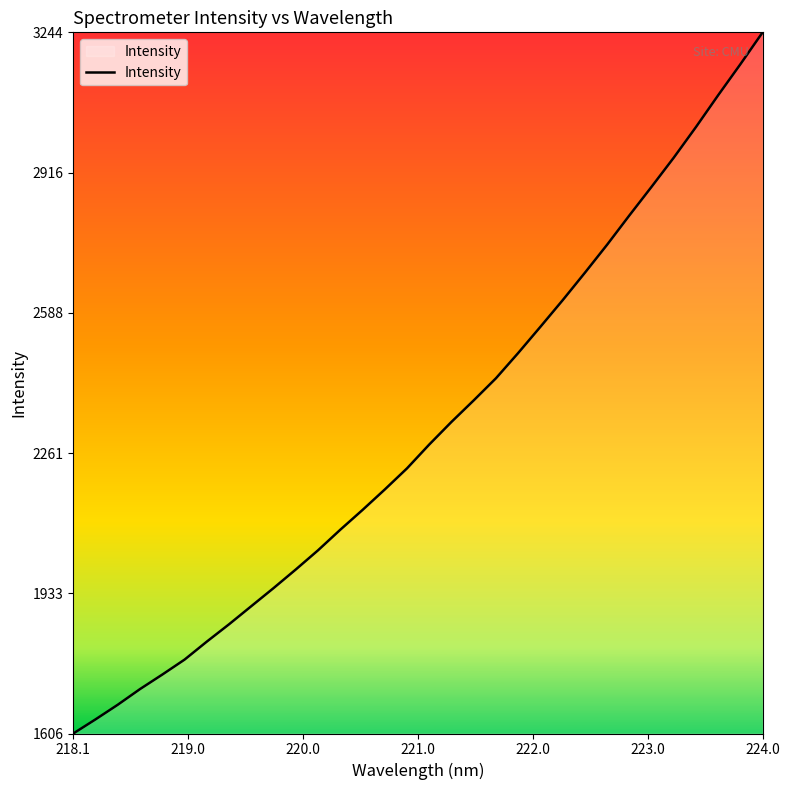

What is the minimum value shown in the chart?

1606.0